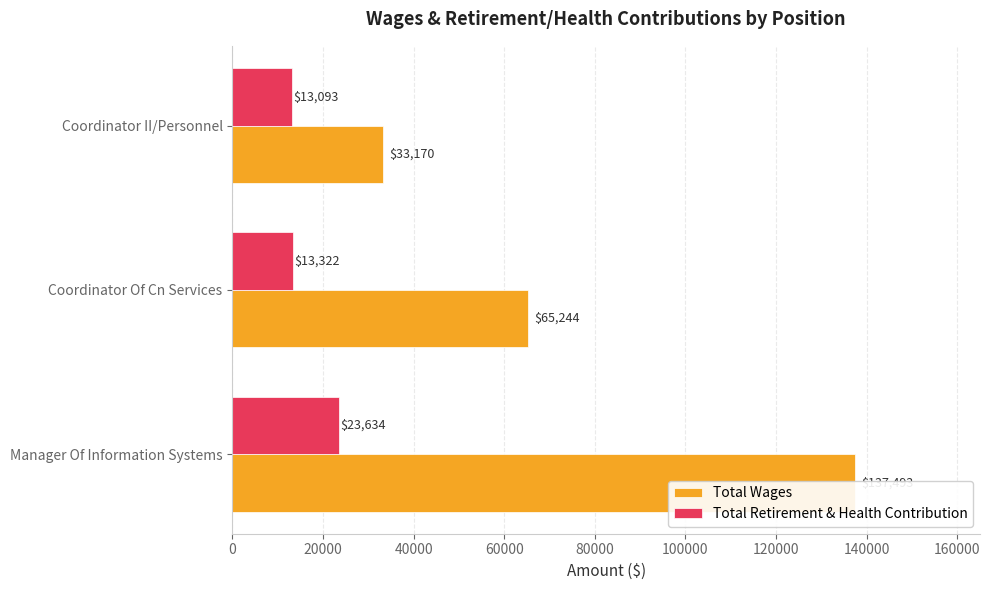

Does the chart contain any negative values?

No